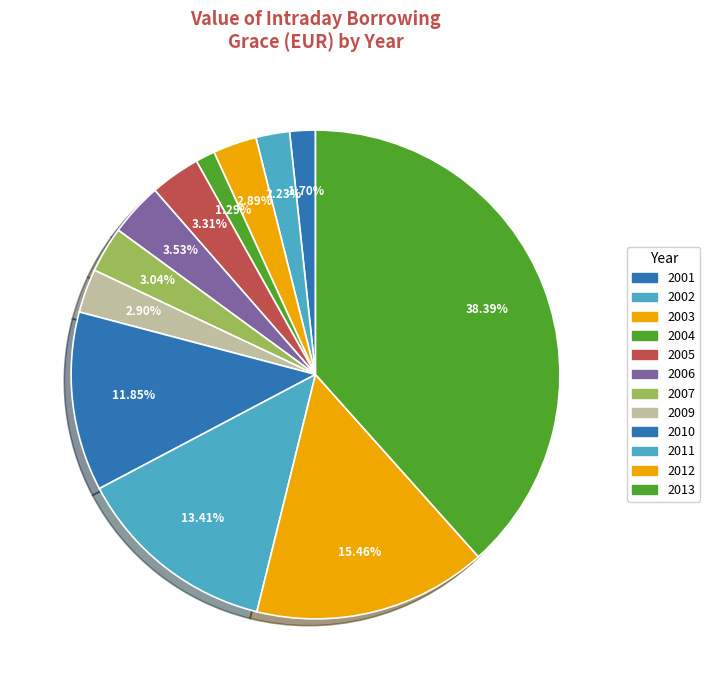

To the nearest percent, what percentage of the pie is 2005?

3%